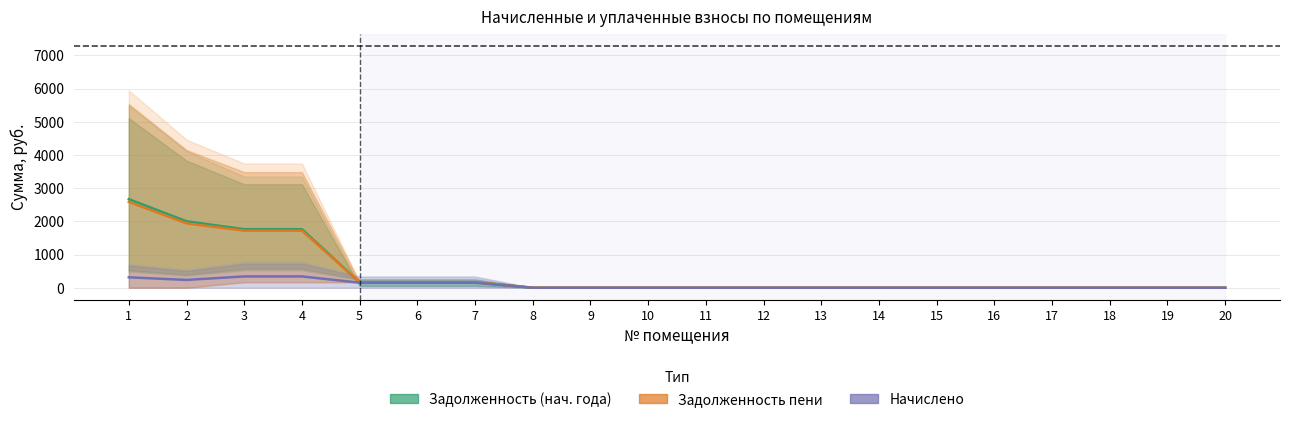

Between which two adjacent categories do Задолженность пени and Задолженность (нач. года) first intersect?

4 and 5